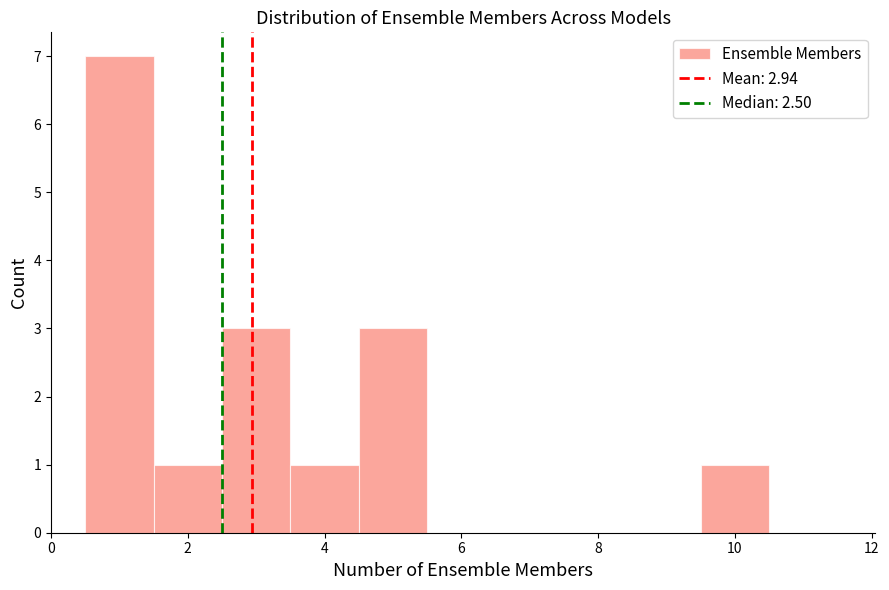

Which range on the x-axis has the tallest bar?

0.5 to 1.5